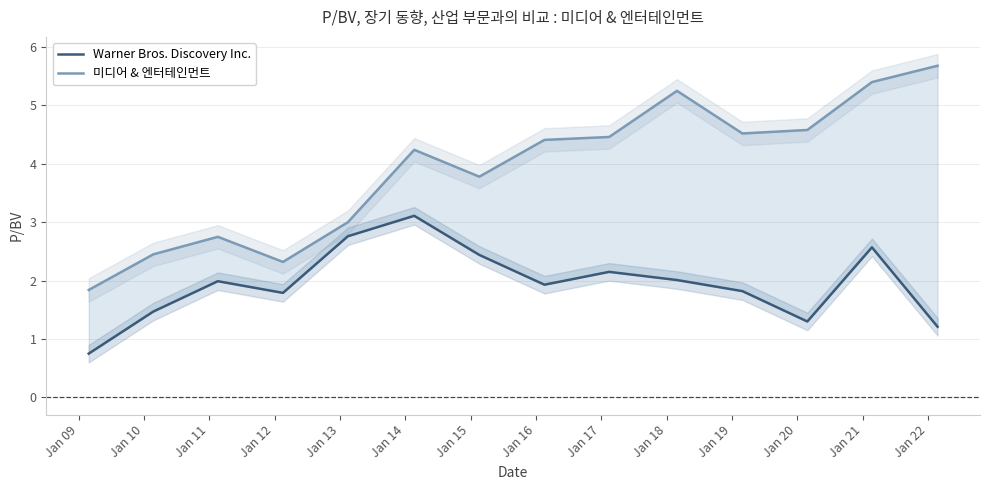

What is the difference between the second highest and minimum values in the Warner Bros. Discovery Inc. series?

2.0